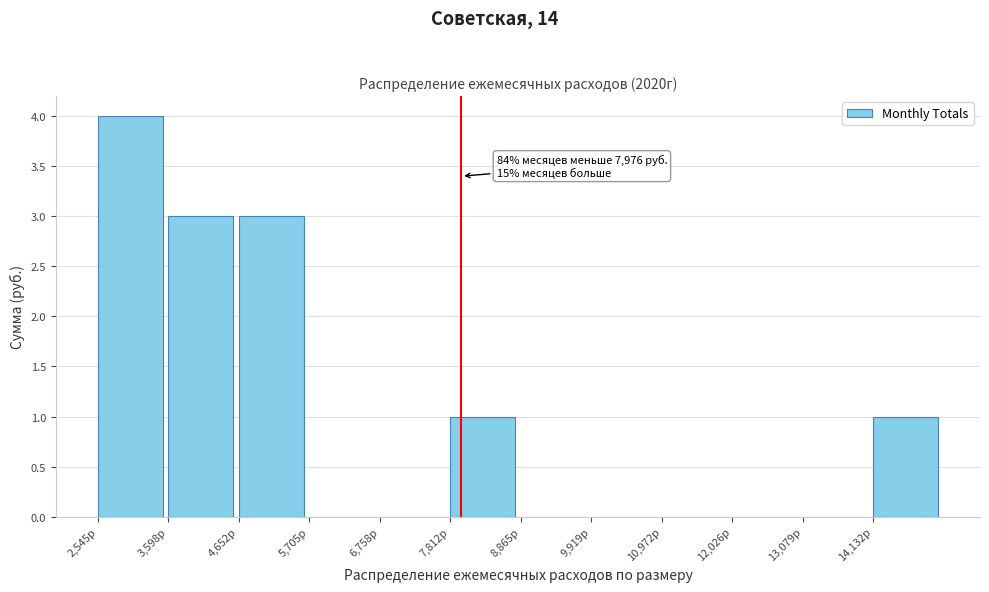

Which range on the x-axis has the tallest bar?

2600 to 3600